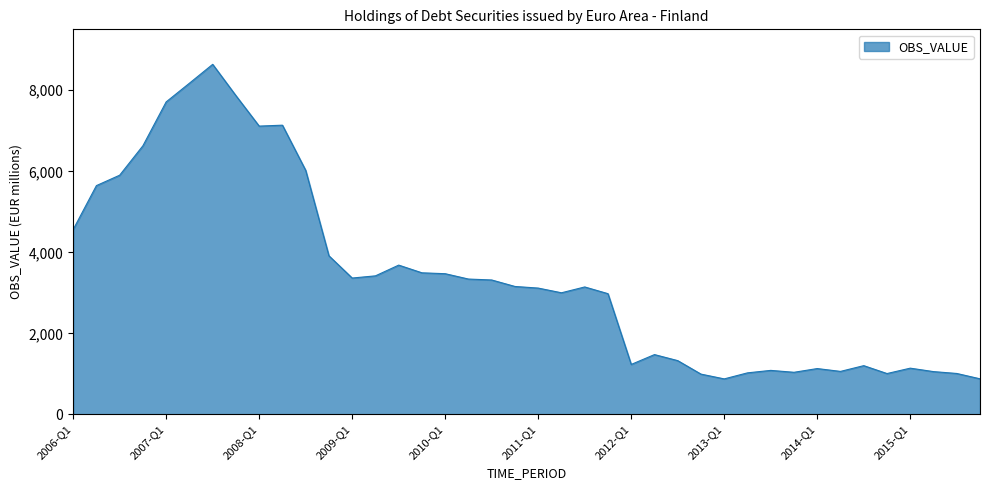

What is the greatest value displayed?

8641